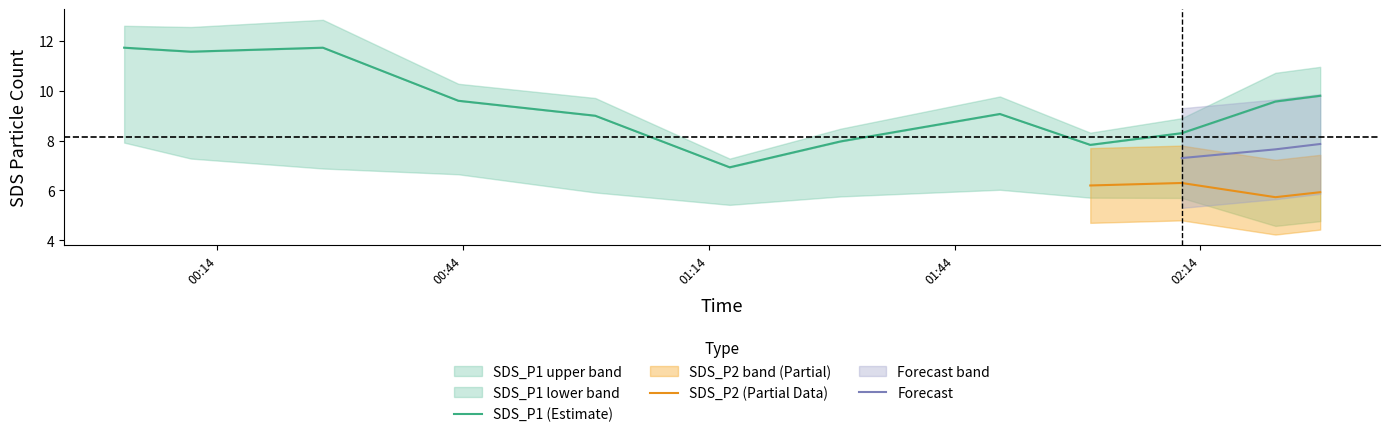

The chart shows a value of 15.7 at 2023/04/18 00:43:25. True or false?

False